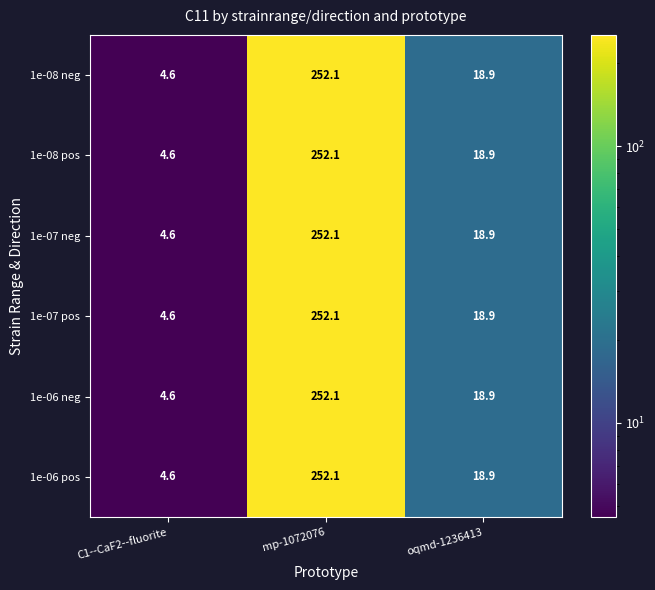

What is the average value of the 1e-07 pos series?

91.9